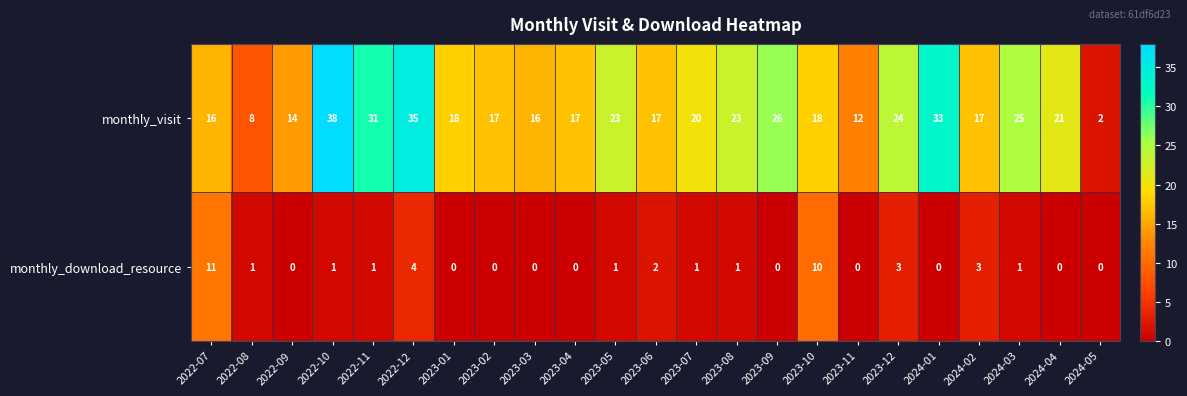

What is the total value across all series at 2023-07?

21